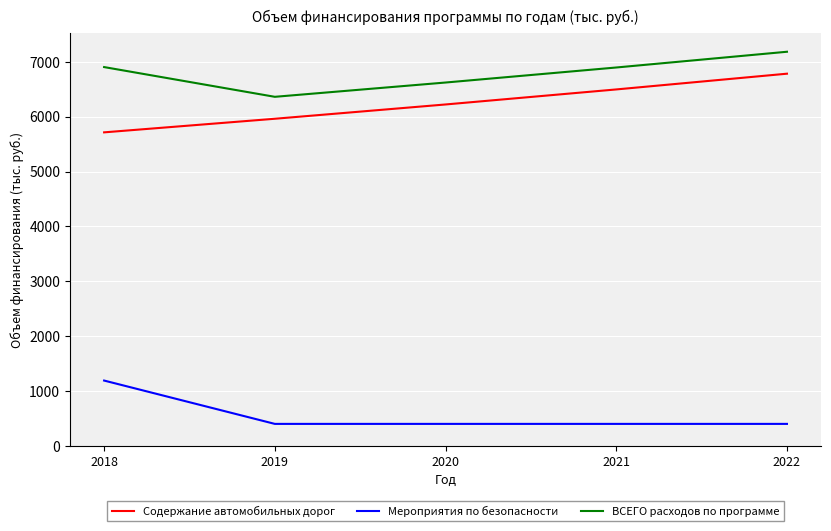

What is the lowest value of the Мероприятия по безопасности series?

400.0